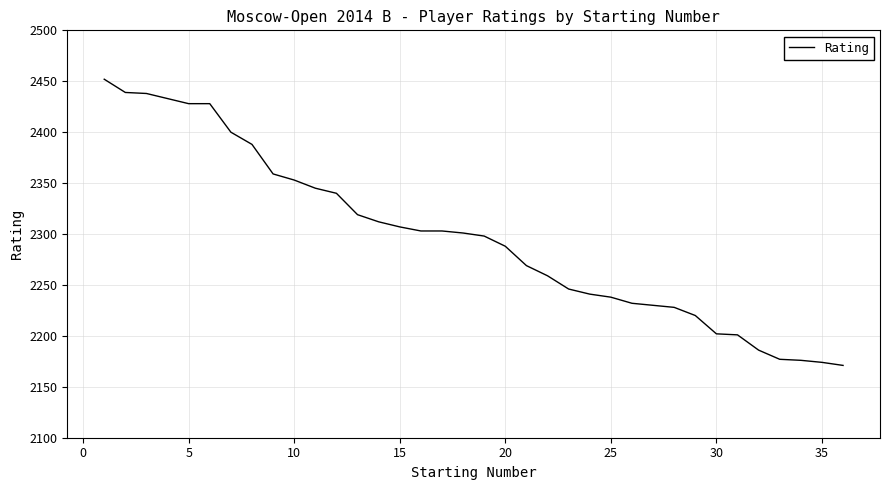

What is the minimum value shown in the chart?

2171